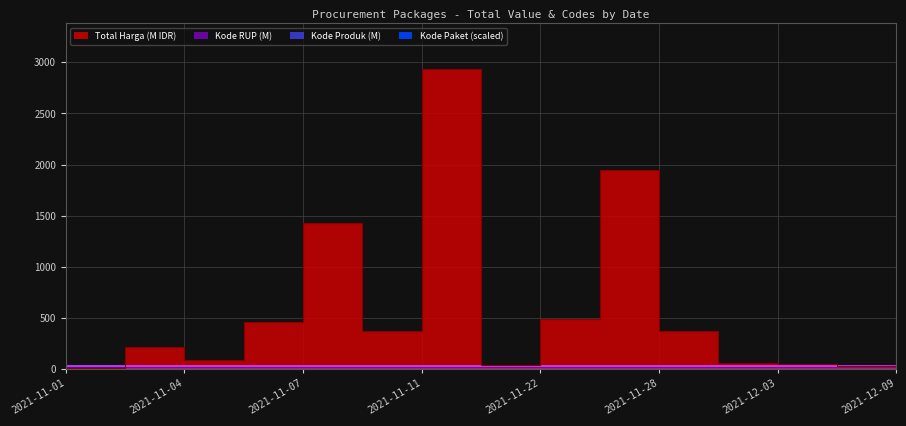

Which series has the largest total across all categories?

Total Harga